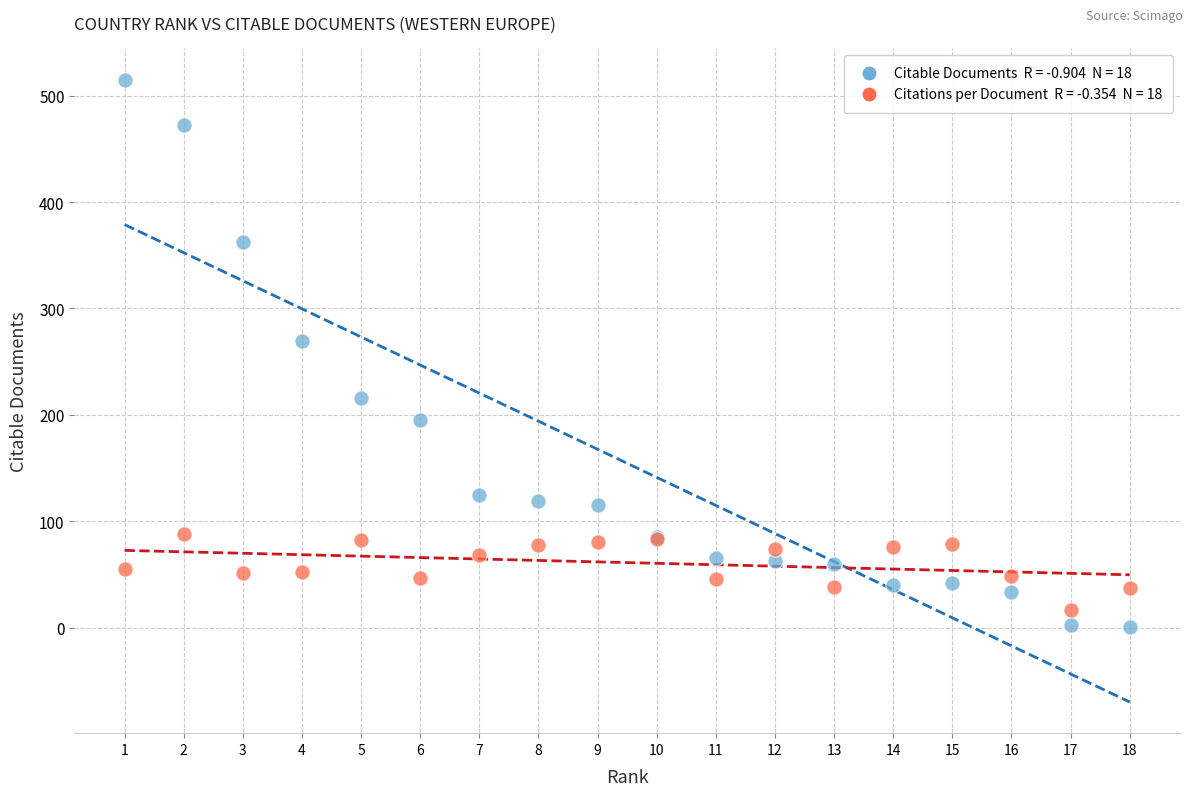

Across all series, what Y value is closest to 258?

269.0